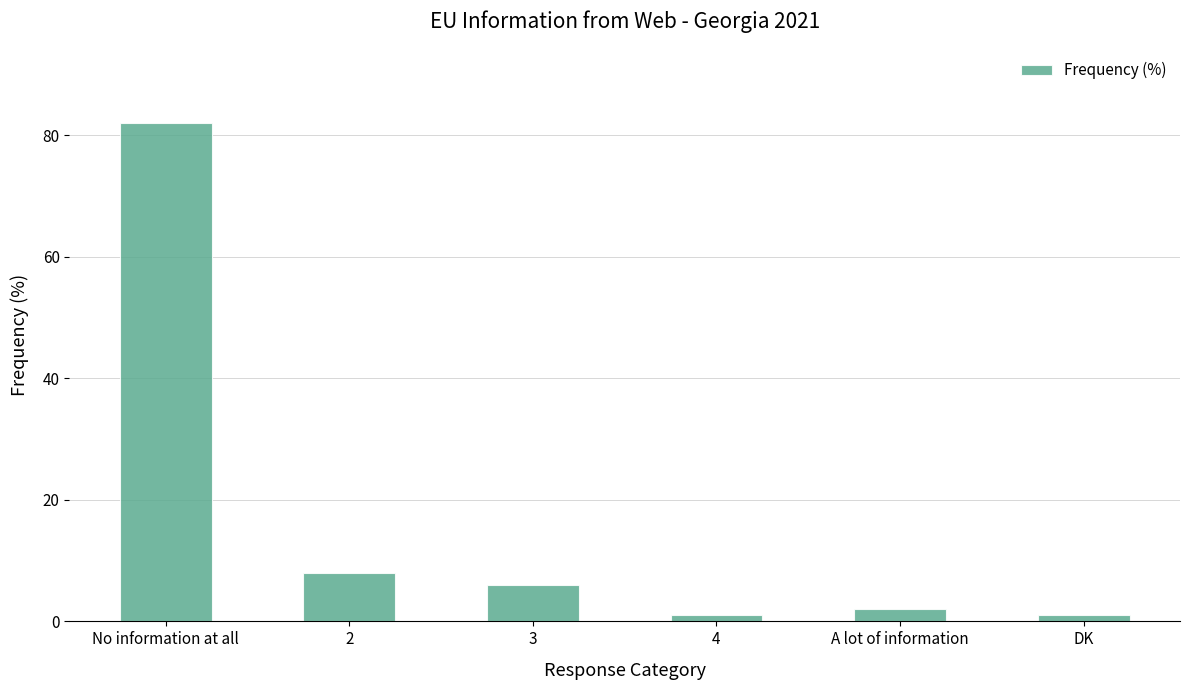

What is the label of the 2nd bar from the left?

2